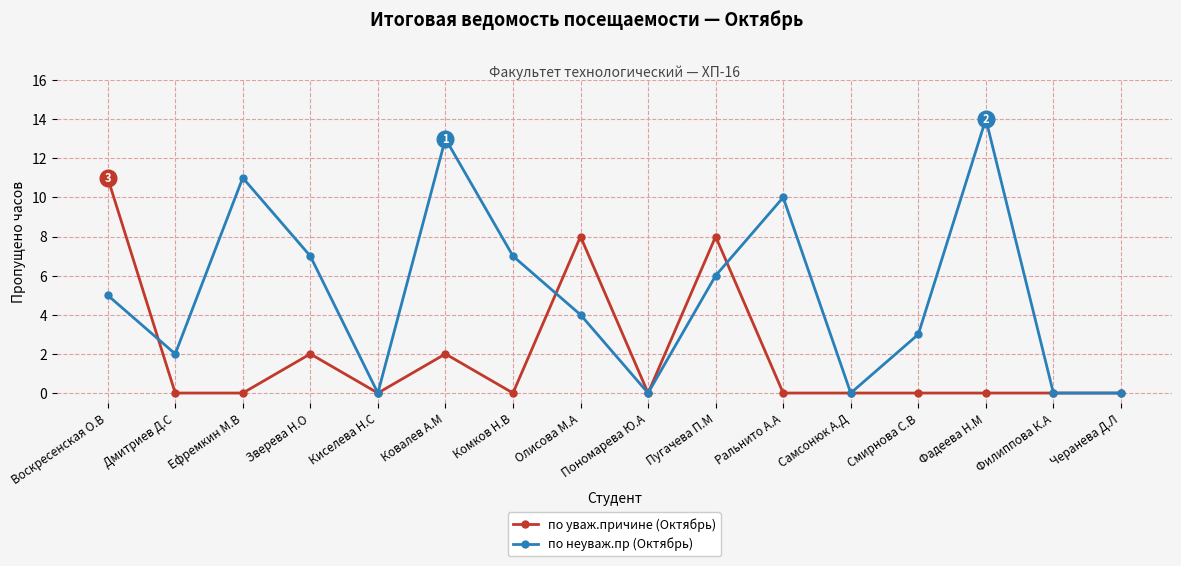

Where do по уваж.причине (Октябрь) and по неуваж.пр (Октябрь) first cross each other?

Воскресенская О.В and Дмитриев Д.С